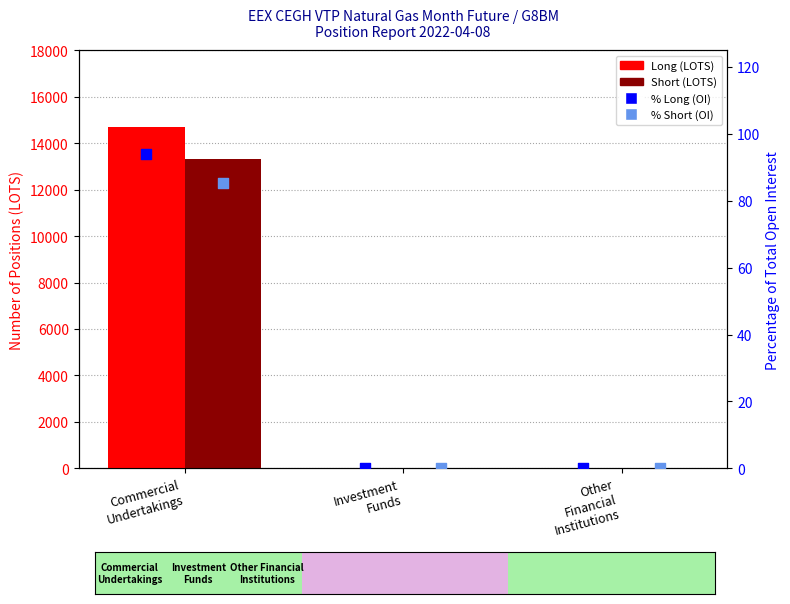

At which category is the sum across all series the highest?

Commercial
Undertakings